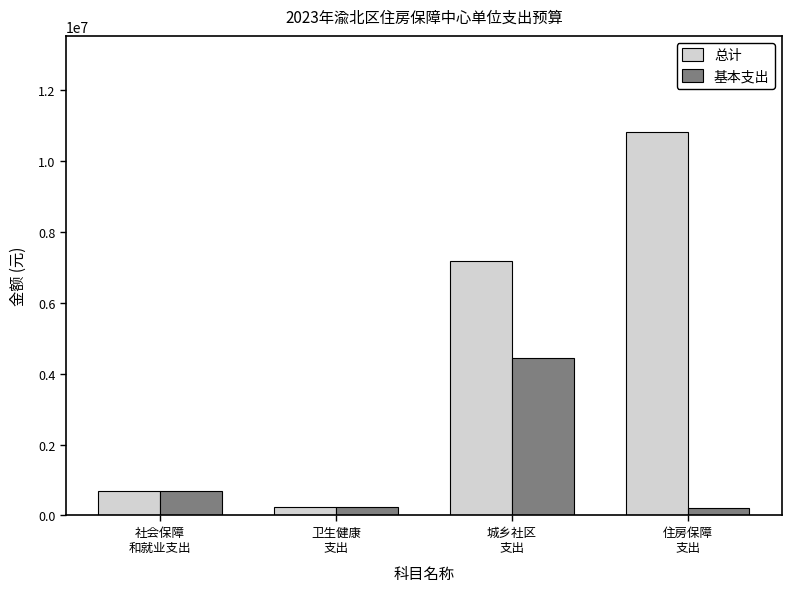

What is the difference between the maximum and second lowest values in the 基本支出 series?

4196732.4